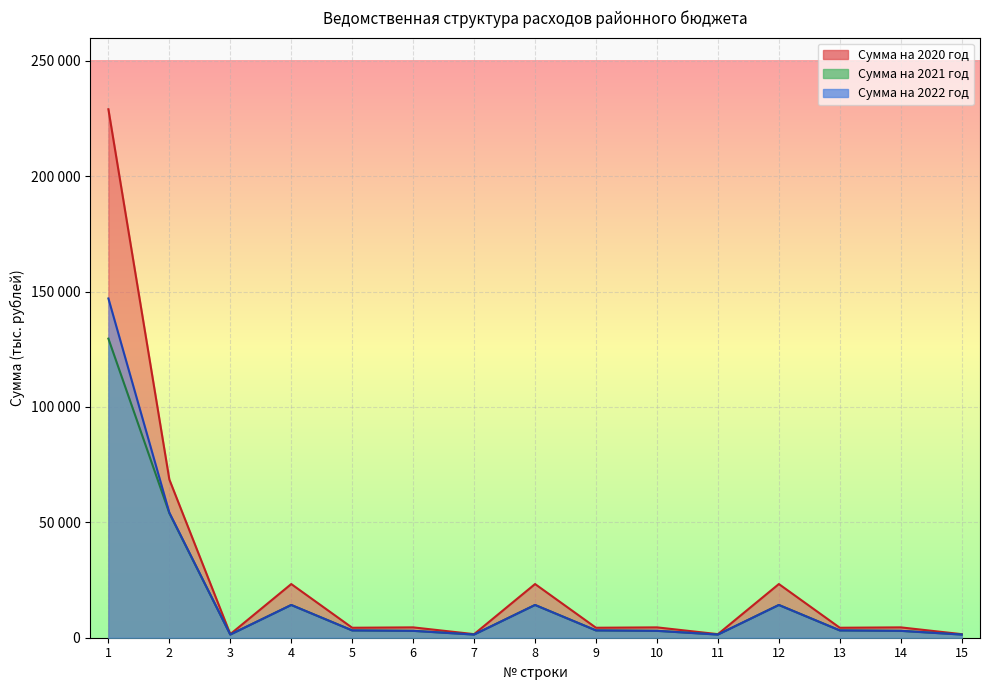

Which series changed the most between 9 and 15?

Сумма на 2020 год